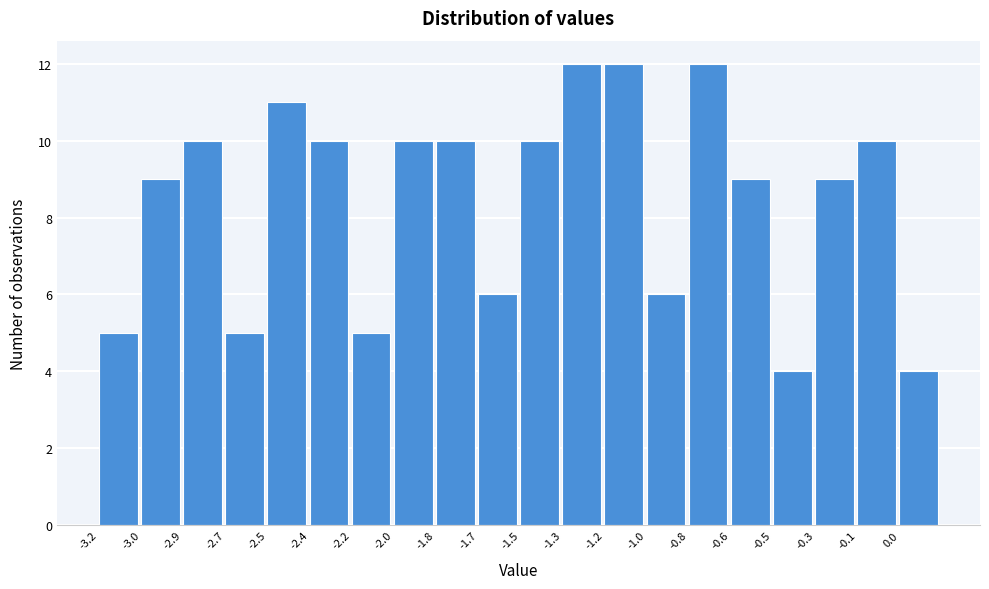

Reading left to right, what are all the values shown in this chart?

-3.2=5	-3.0=9	-2.9=10	-2.7=5	-2.5=11	-2.4=10	-2.2=5	-2.0=10	-1.8=10	-1.7=6	-1.5=10	-1.3=12	-1.2=12	-1.0=6	-0.8=12	-0.6=9	-0.5=4	-0.3=9	-0.1=10	0.0=4